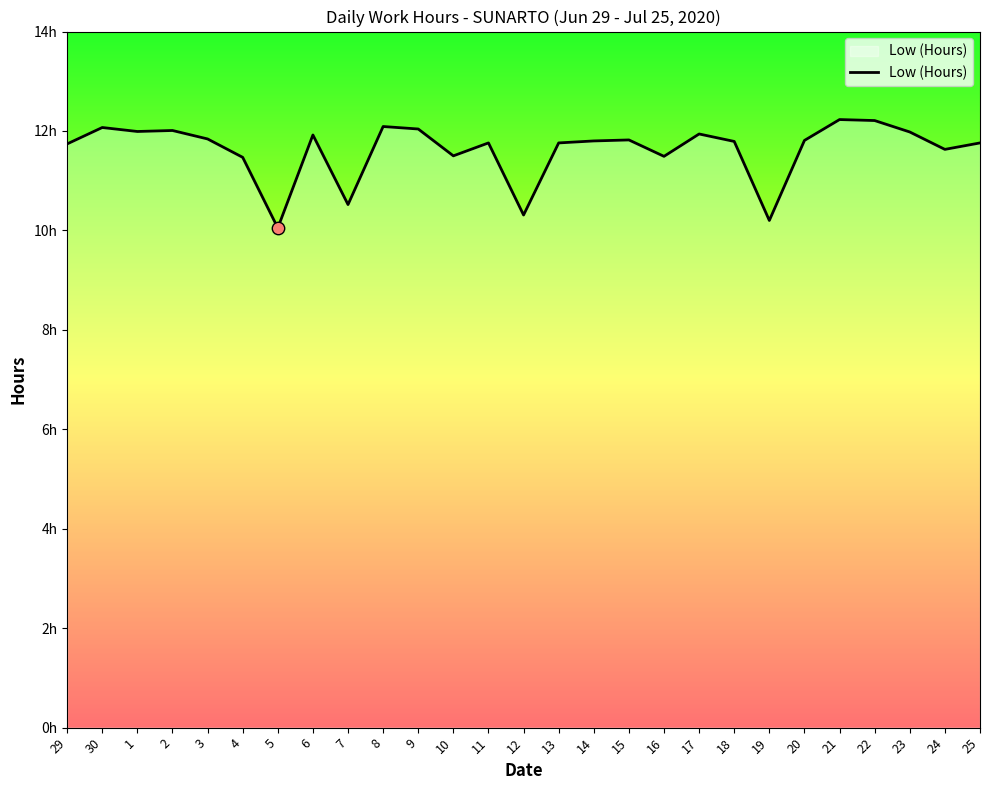

Which has a higher value, 21 or 18?

21